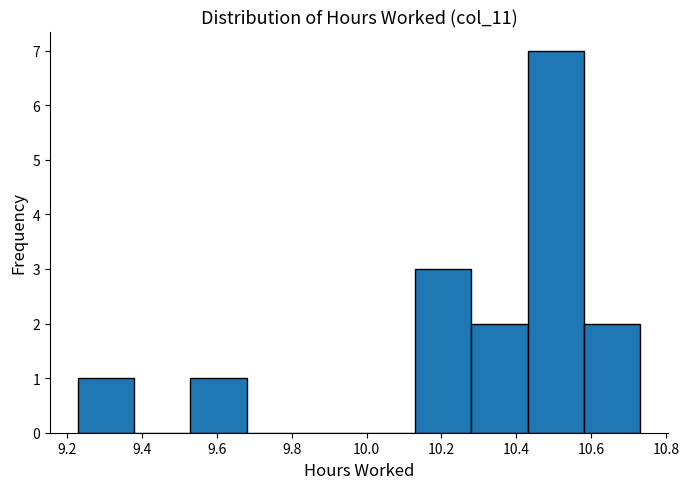

What is the height of the bar covering 9.53 to 9.68 on the x-axis? Neither the bar edges nor the heights are printed on the chart, so give them approximately, as read against the axes.

1